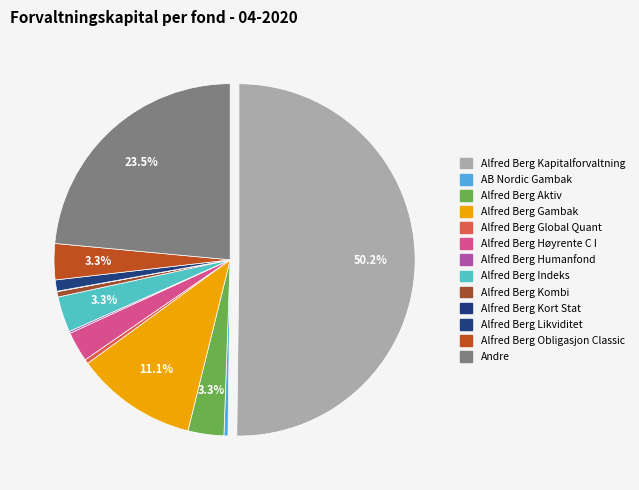

Which category has the smallest portion of the pie?

Alfred Berg Kort Stat